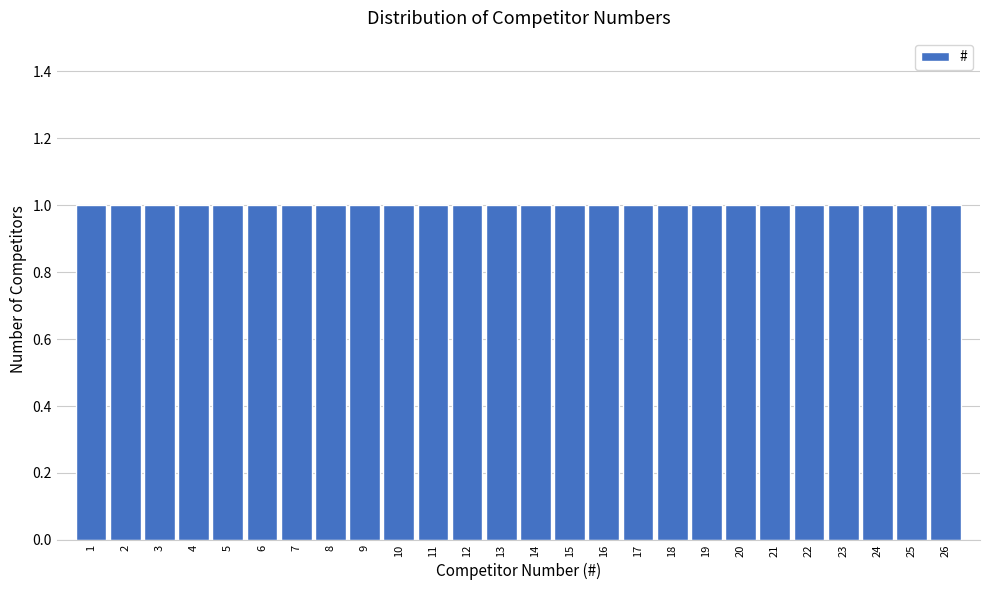

Reading left to right, list every bar in this chart as the range it spans on the x-axis followed by its height. The values are not printed on the chart, so give them approximately, as read against the axis.

0.5 to 1.5: 1
1.5 to 2.5: 1
2.5 to 3.5: 1
3.5 to 4.5: 1
4.5 to 5.5: 1
5.5 to 6.5: 1
6.5 to 7.5: 1
7.5 to 8.5: 1
8.5 to 9.5: 1
9.5 to 10.5: 1
10.5 to 11.5: 1
11.5 to 12.5: 1
12.5 to 13.5: 1
13.5 to 14.5: 1
14.5 to 15.5: 1
15.5 to 16.5: 1
16.5 to 17.5: 1
17.5 to 18.5: 1
18.5 to 19.5: 1
19.5 to 20.5: 1
20.5 to 21.5: 1
21.5 to 22.5: 1
22.5 to 23.5: 1
23.5 to 24.5: 1
24.5 to 25.5: 1
25.5 to 26.5: 1